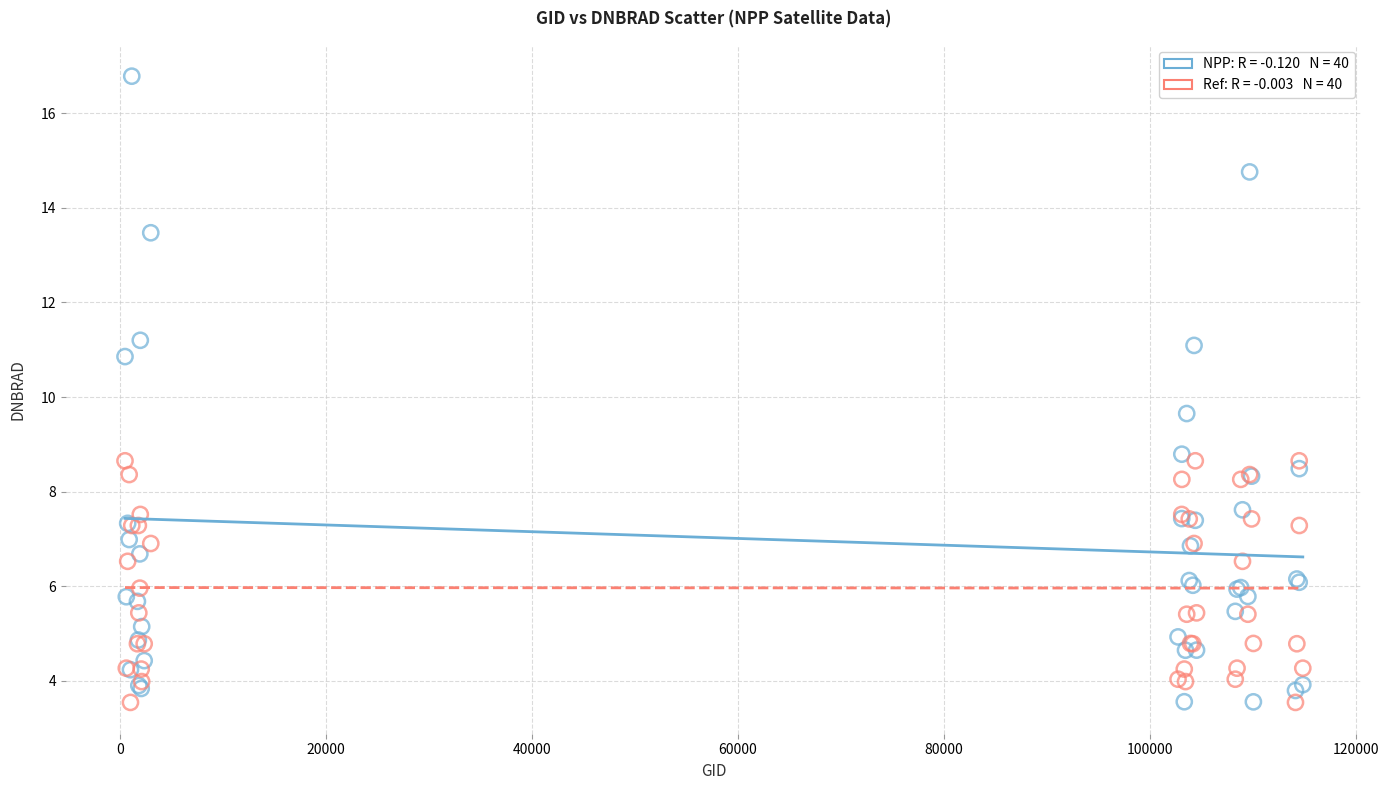

Across all series, what Y value is closest to 10?

9.7